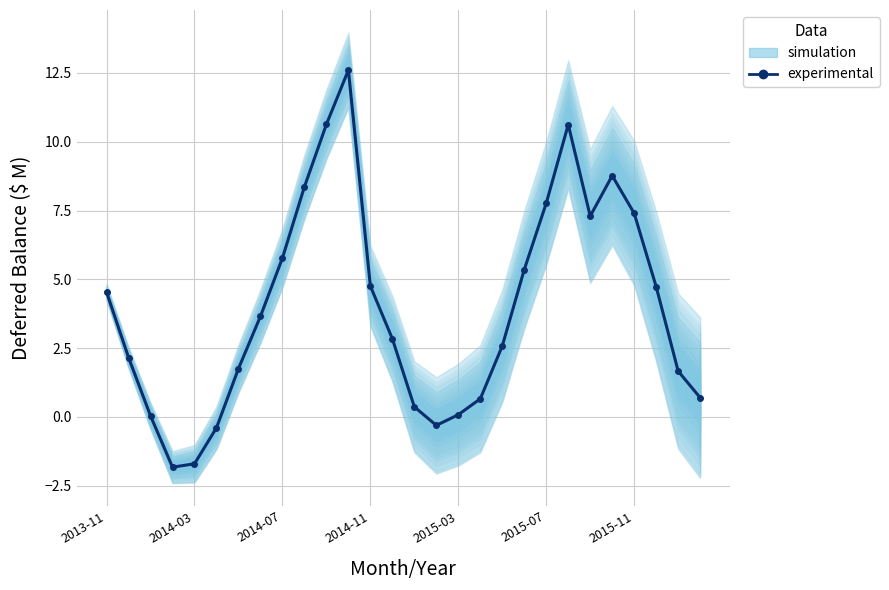

How many values are below zero?

4